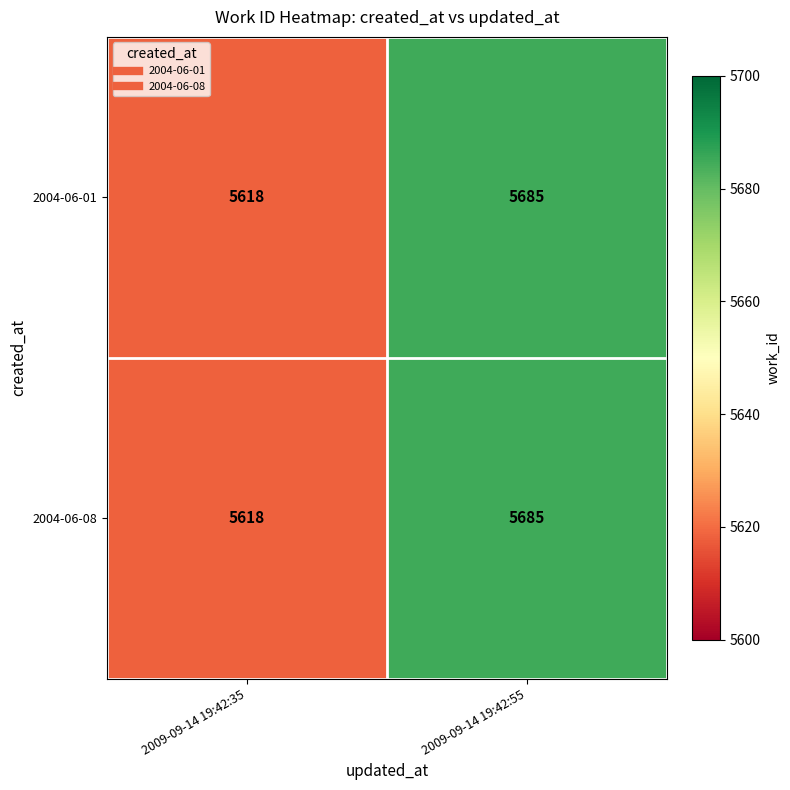

Reading right to left, extract all data points from this chart.

2004-06-01: 2009-09-14 19:42:55=5685	2009-09-14 19:42:35=5618
2004-06-08: 2009-09-14 19:42:55=5685	2009-09-14 19:42:35=5618